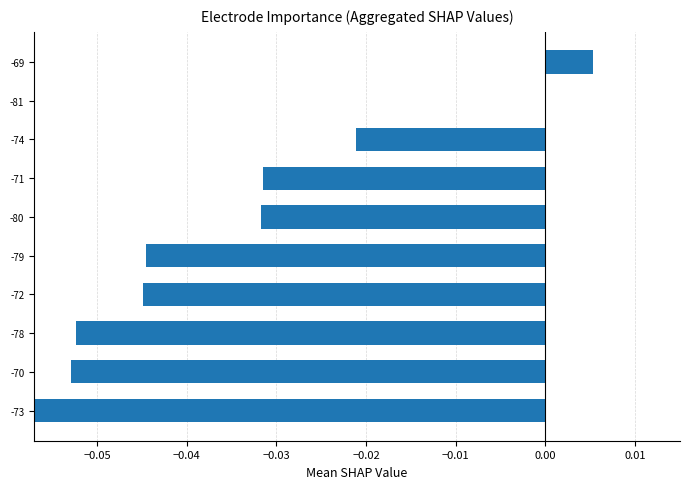

How many values are above zero?

2